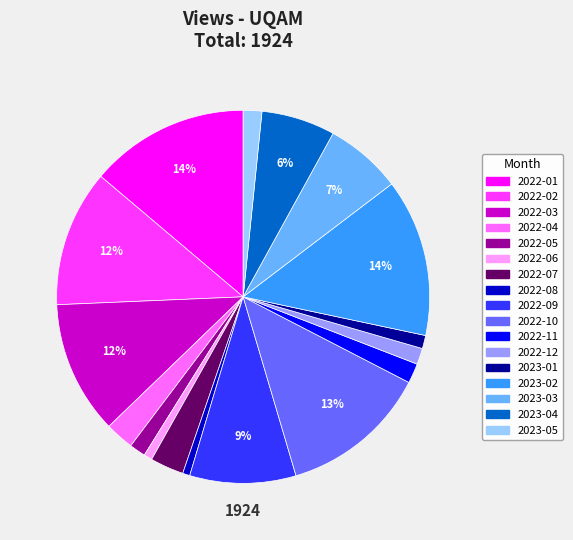

Is 2022-12 the majority of the pie?

No